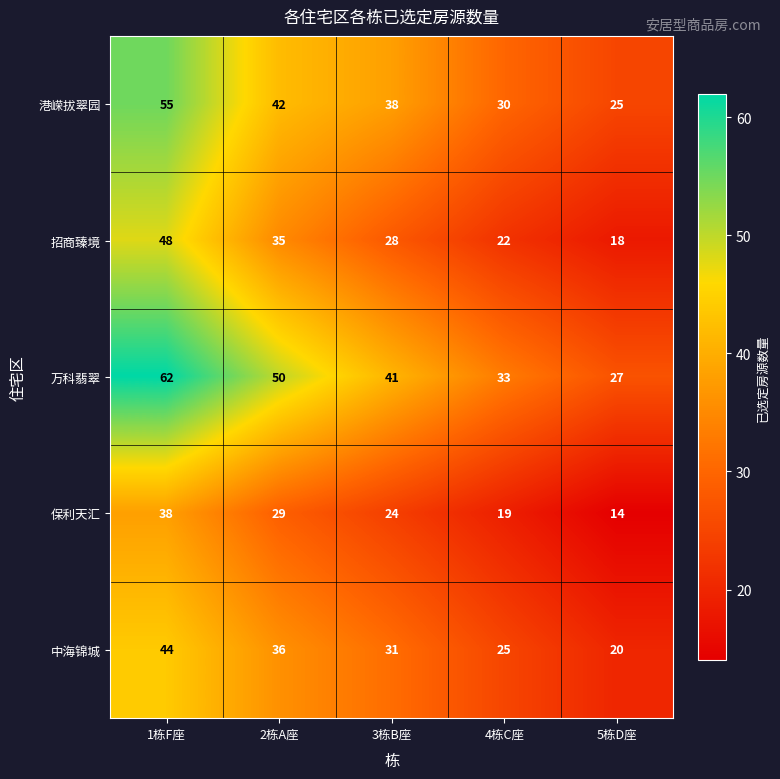

Reading right to left, transcribe all the data shown in this chart.

港嵘拔翠园: 5栋D座=25	4栋C座=30	3栋B座=38	2栋A座=42	1栋F座=55
招商臻境: 5栋D座=18	4栋C座=22	3栋B座=28	2栋A座=35	1栋F座=48
万科翡翠: 5栋D座=27	4栋C座=33	3栋B座=41	2栋A座=50	1栋F座=62
保利天汇: 5栋D座=14	4栋C座=19	3栋B座=24	2栋A座=29	1栋F座=38
中海锦城: 5栋D座=20	4栋C座=25	3栋B座=31	2栋A座=36	1栋F座=44